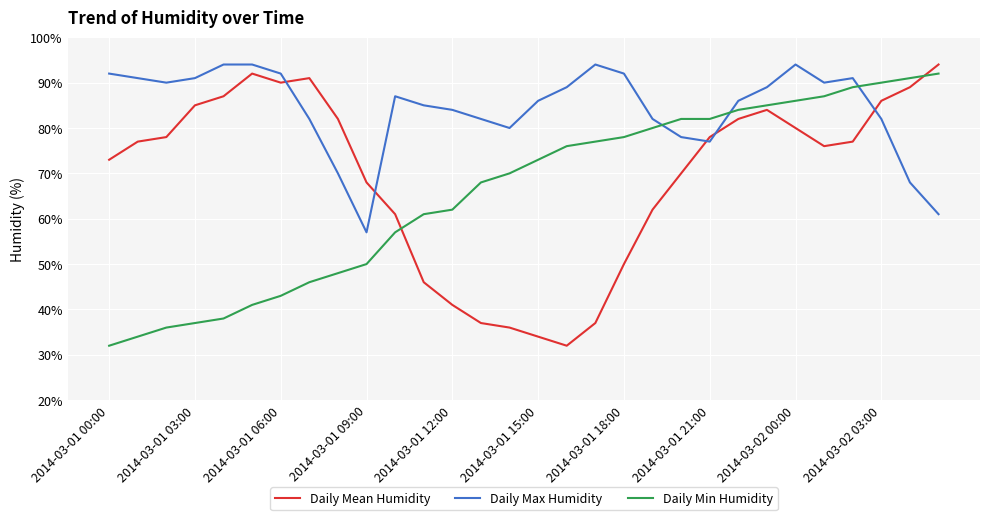

True or false: Daily Max Humidity has more than 2 points higher than both neighbors.

True